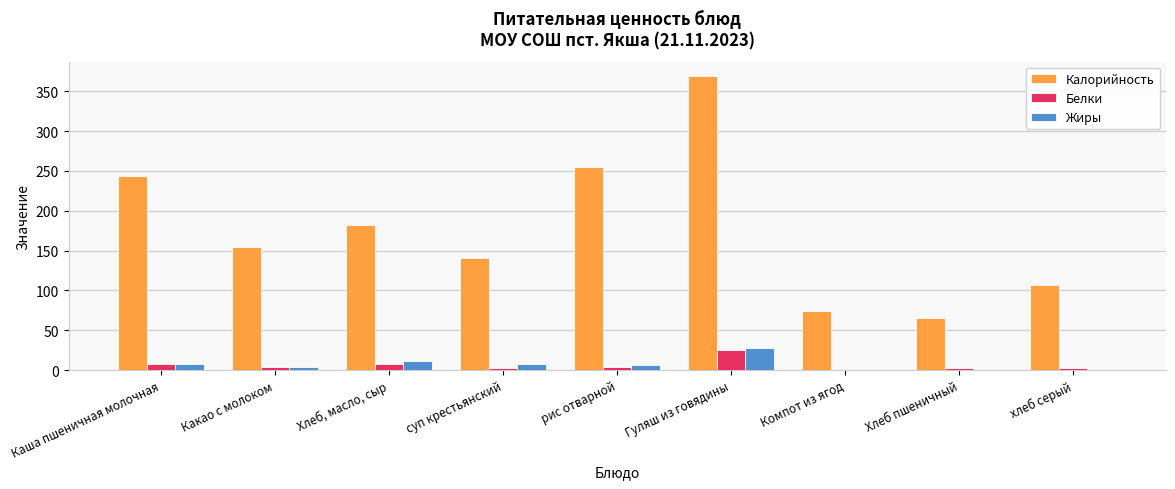

Where does the Жиры series first go above 5?

Каша пшеничная молочная